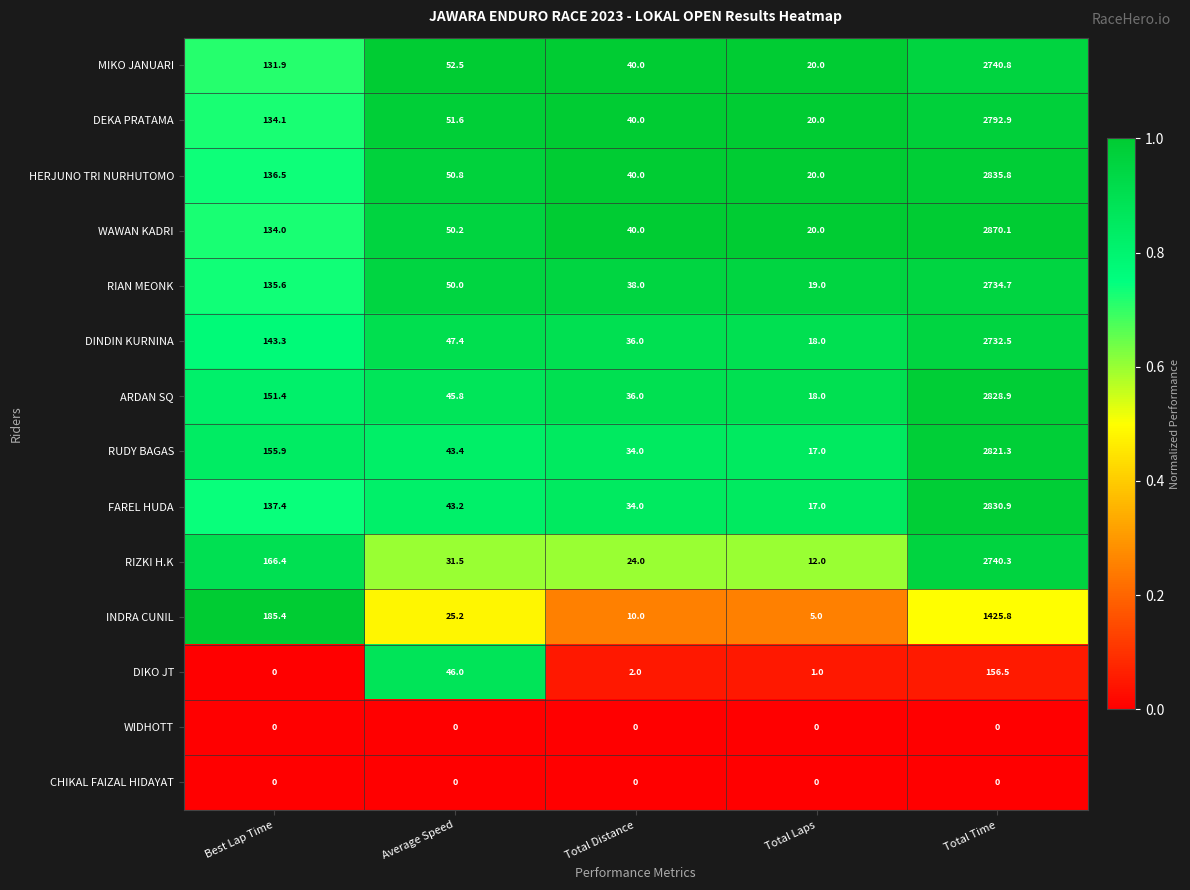

What is the total value across all series at Best Lap Time?

1611.9